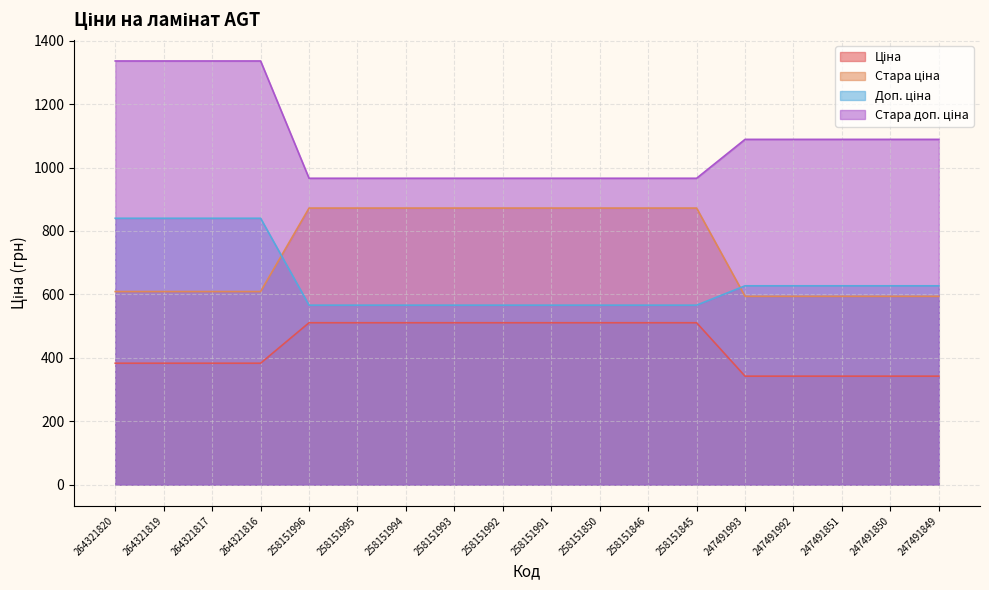

What are all the series names shown in the legend?

Ціна, Стара ціна, Доп. ціна, Стара доп. ціна